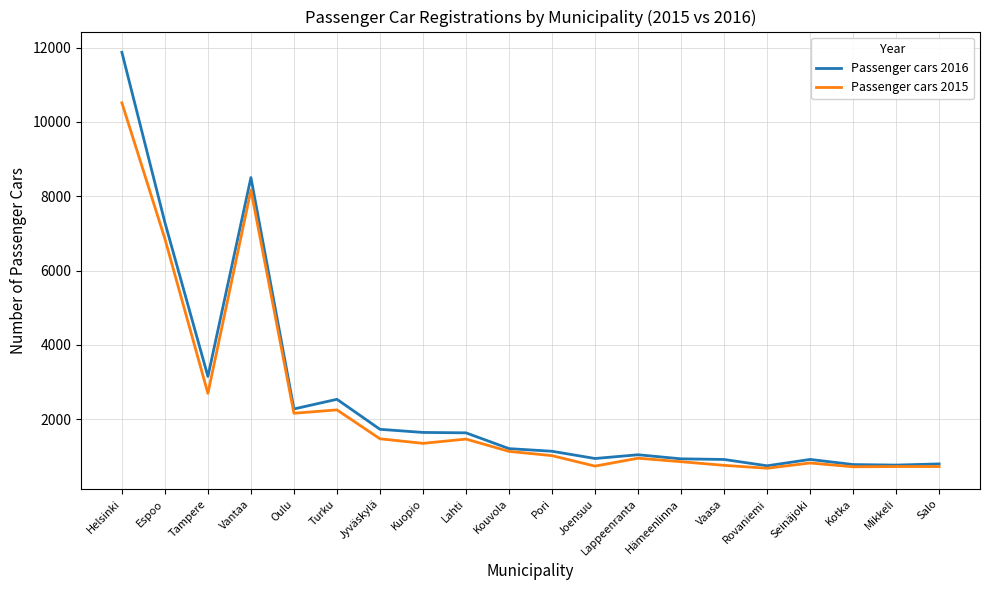

What is the sum of all Passenger cars 2015 values?

46005